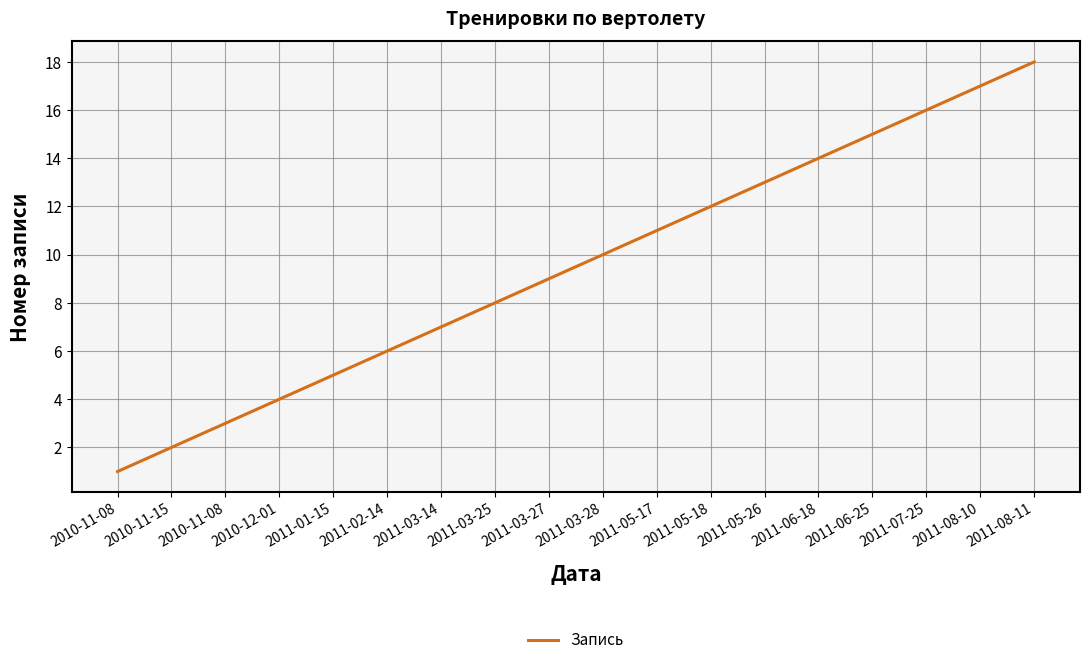

Which label corresponds to the largest value in the chart?

2011-08-11